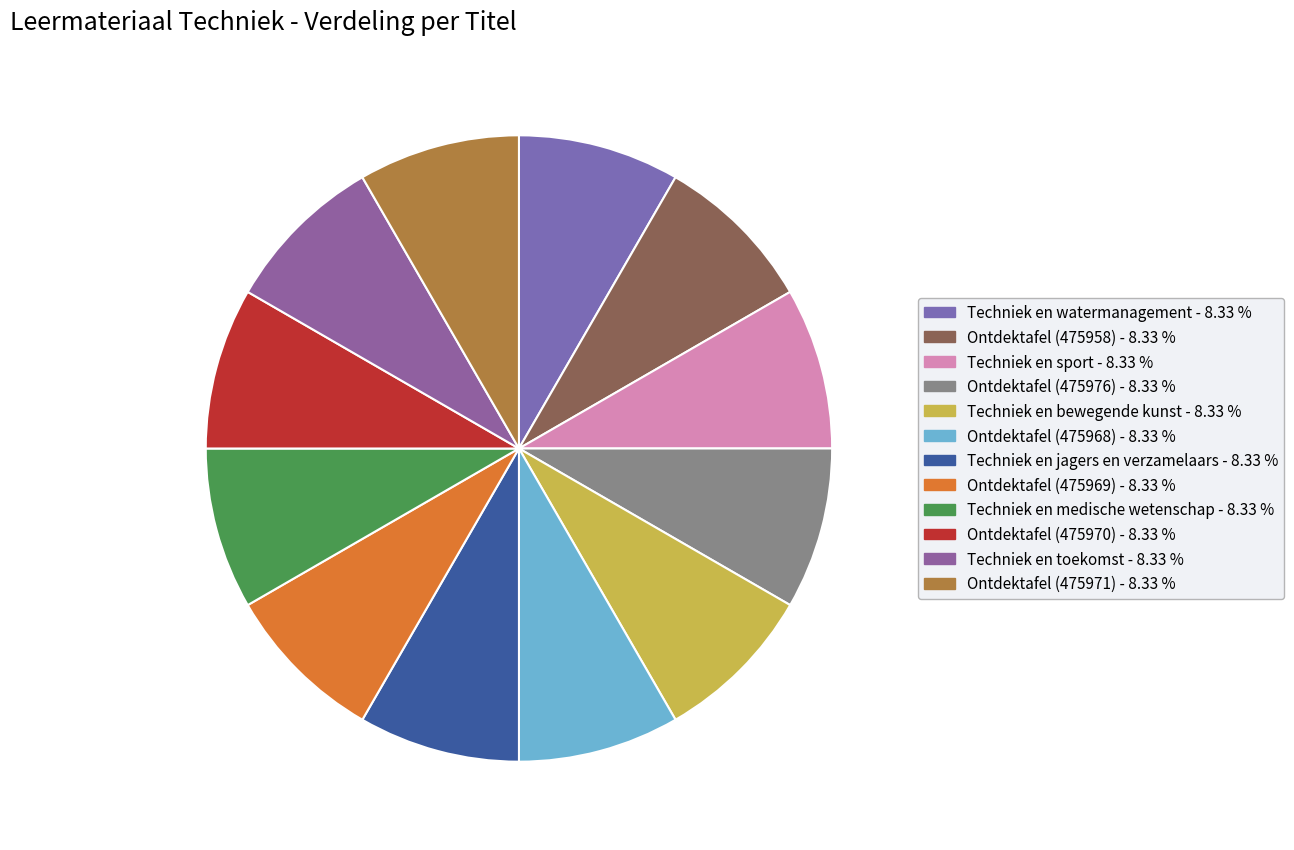

Is there a majority slice in this chart?

No